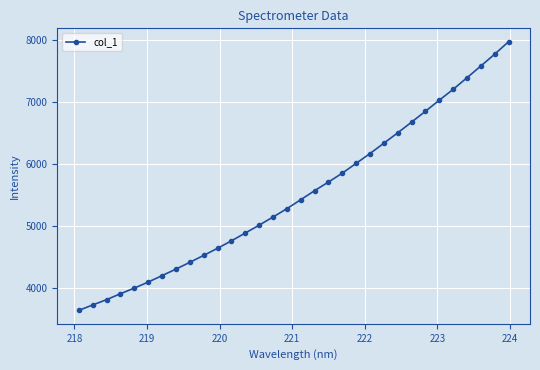

What is the sum of all values?

176250.3